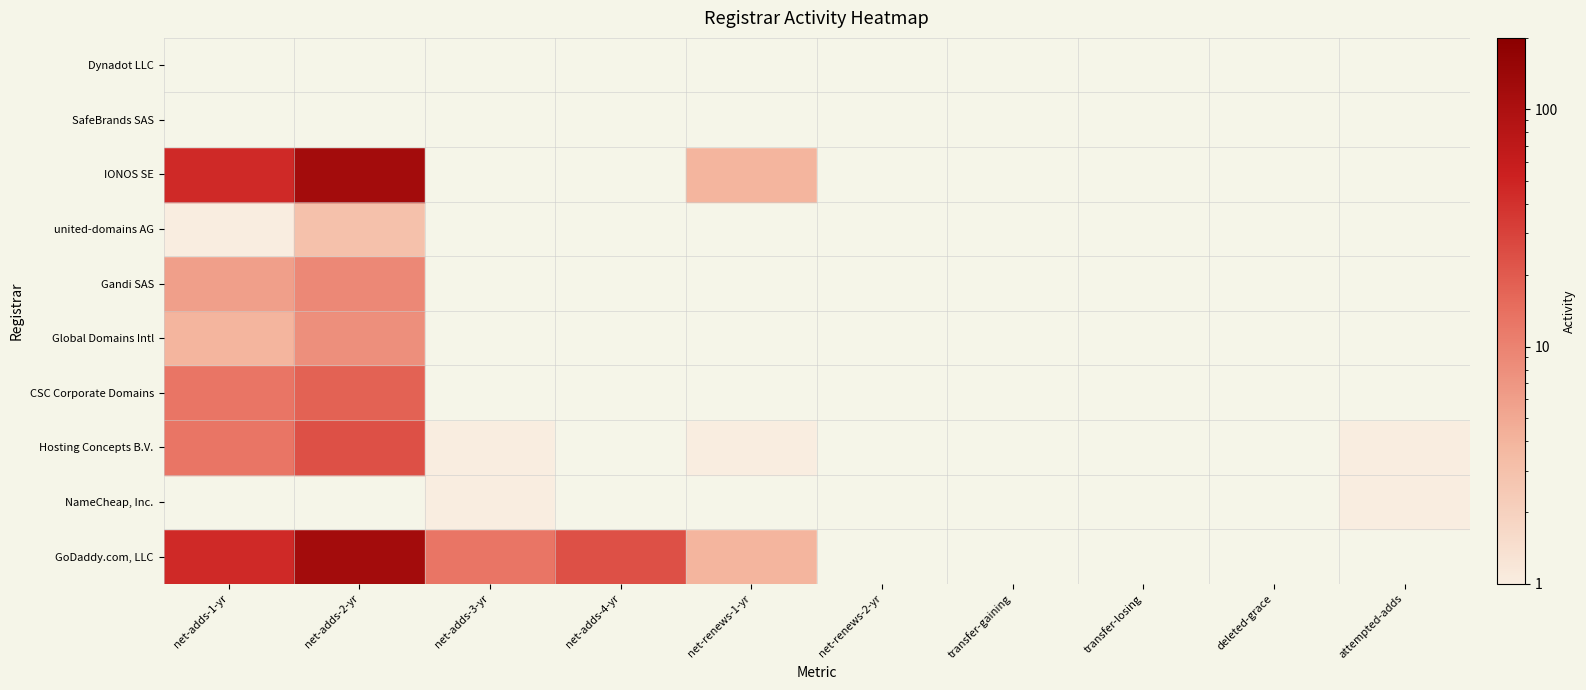

How many positive values does the CSC Corporate Domains series have?

2